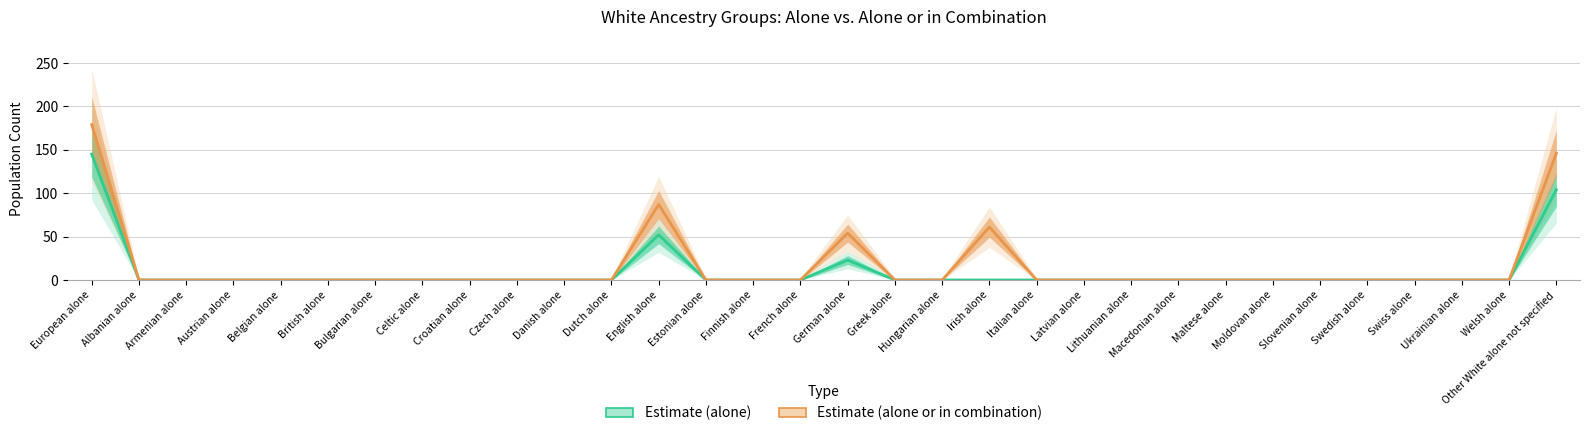

What value does the Estimate (alone or in combination) series have at Irish alone, to the nearest 5?

60